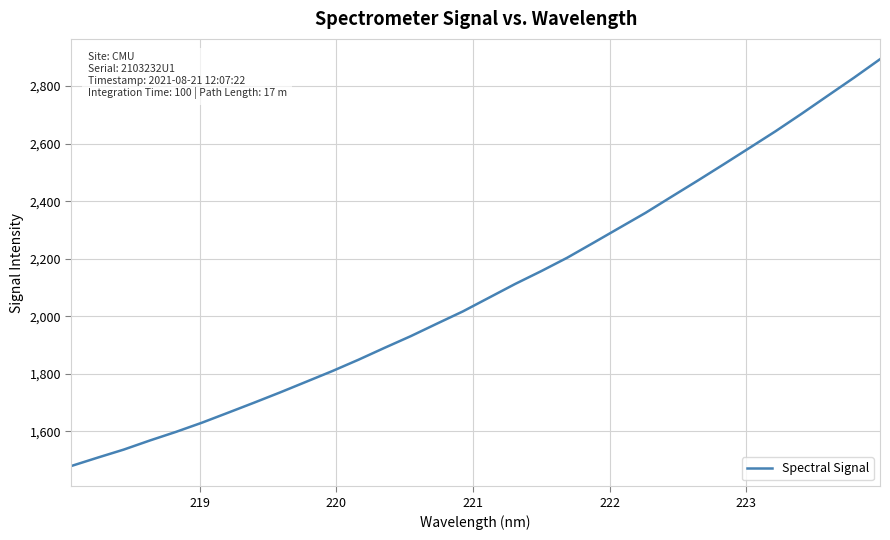

Is this an area chart (filled region under the line)?

No